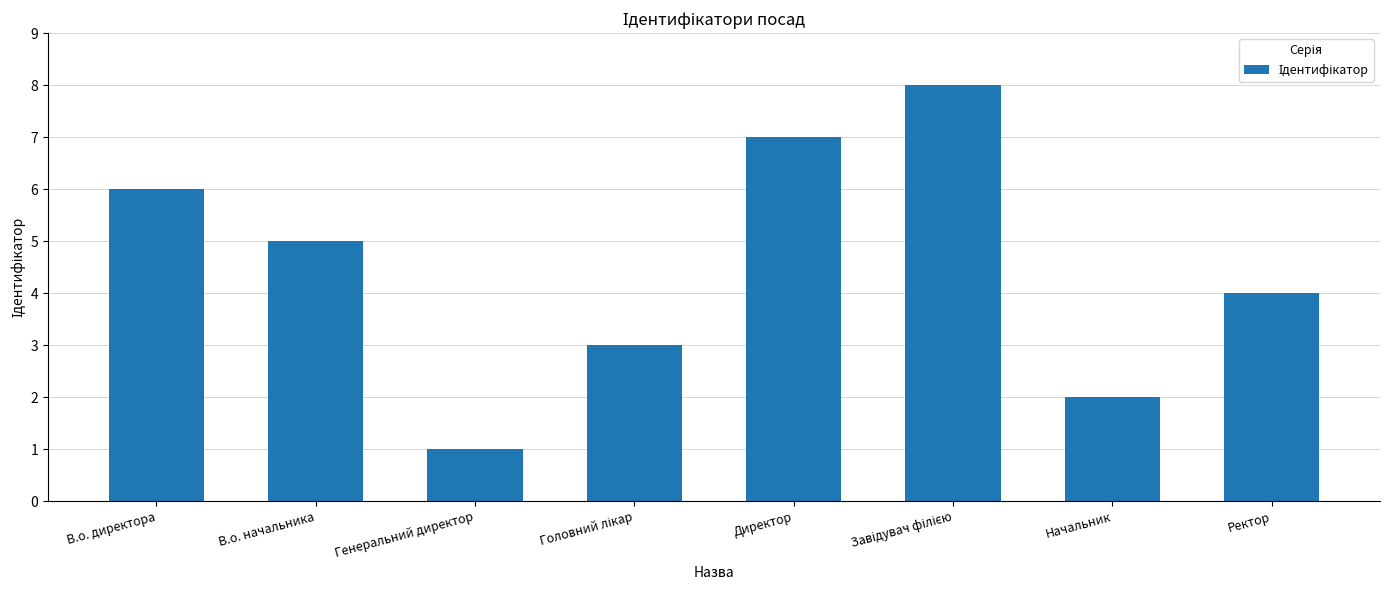

How many values are below 5?

4